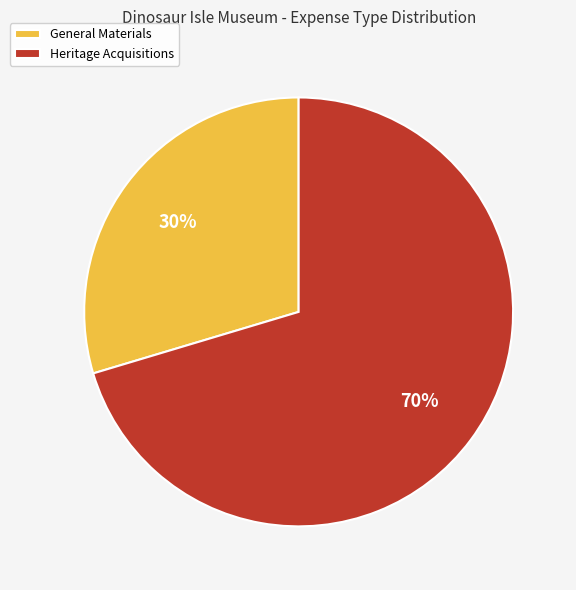

Which category has the smallest portion of the pie?

General Materials